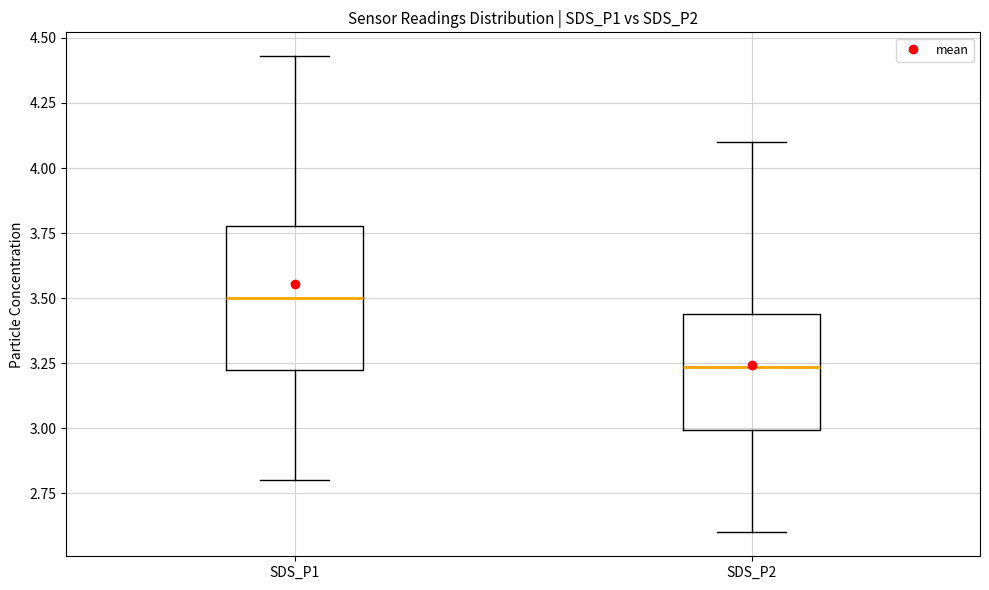

Reading left to right, read every box against the y-axis: the position of its median line, the range the box covers, and the ends of its whiskers. The values are not printed on the chart, so give them approximately, as read against the axis.

SDS_P1: median 3.50, box 3.20 to 3.80, whiskers 2.80 to 4.45
SDS_P2: median 3.25, box 3.00 to 3.45, whiskers 2.60 to 4.10